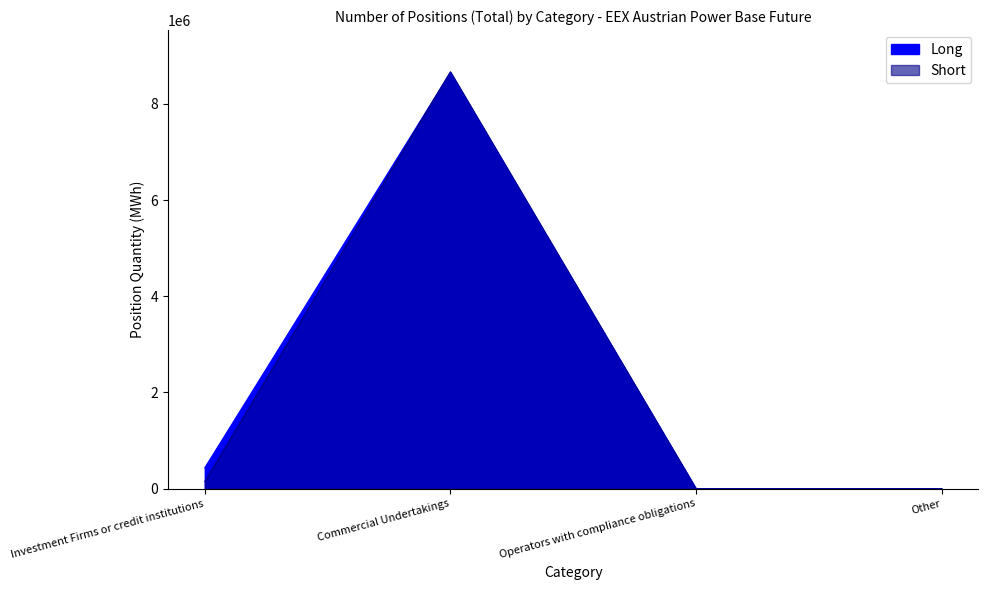

Reading right to left, extract all data points from this chart.

Long: 0	0	8648438	435746
Short: 0	0	8664932	152391